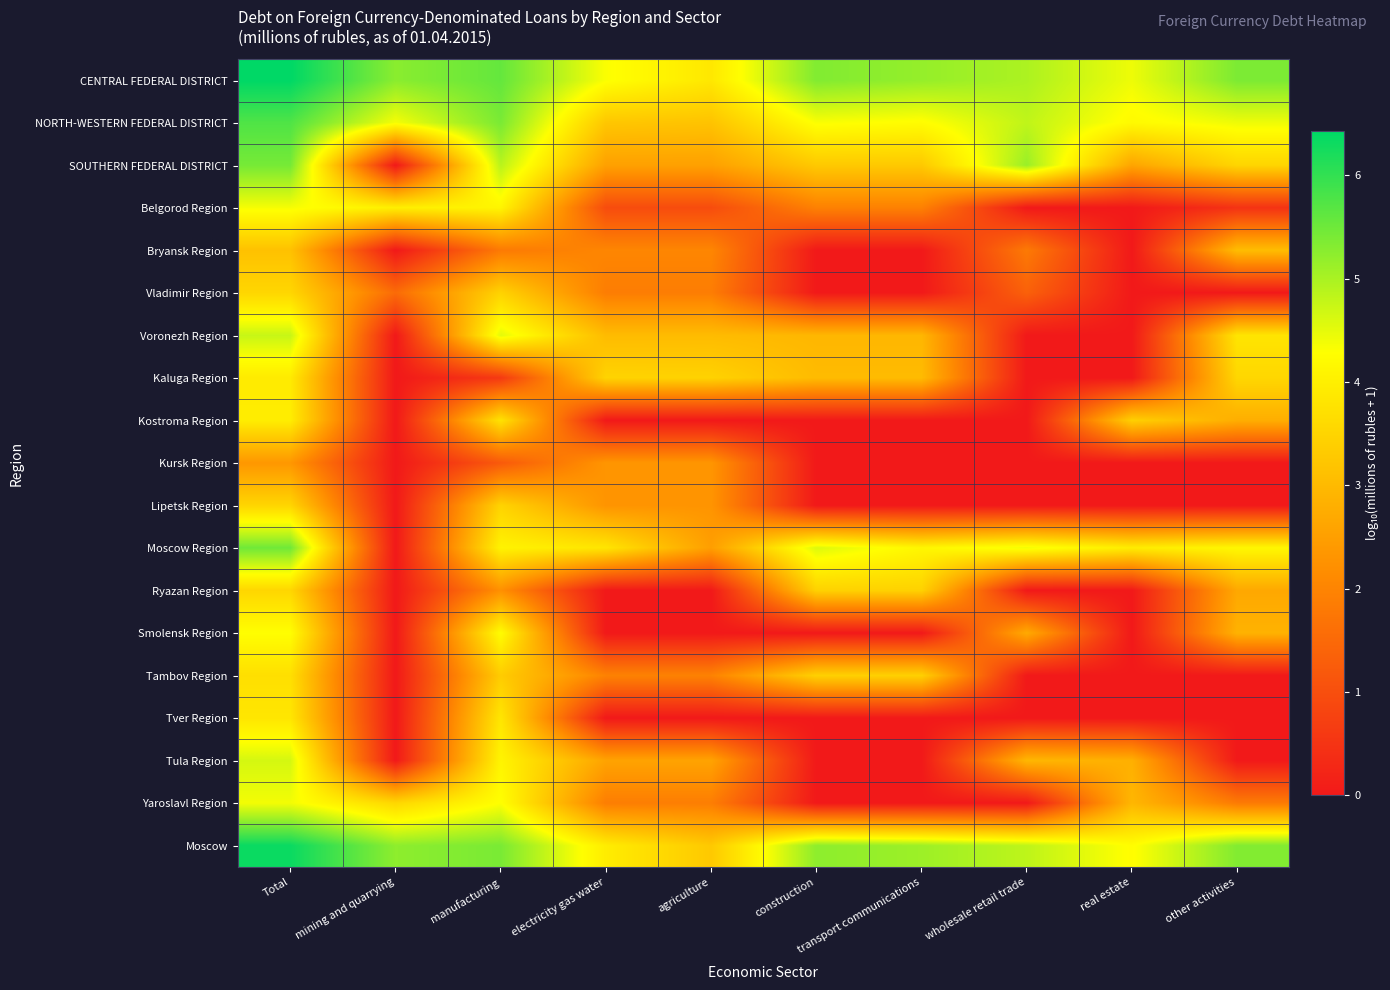

Reading left to right, extract all data points from this chart.

CENTRAL FEDERAL DISTRICT: Total=6.4	mining and quarrying=5.3	manufacturing=5.6	electricity gas water=4.3	agriculture=3.9	construction=5.3	transport communications=5.2	wholesale retail trade=5.0	real estate=4.4	other activities=5.4
NORTH-WESTERN FEDERAL DISTRICT: Total=5.8	mining and quarrying=4.4	manufacturing=5.4	electricity gas water=3.2	agriculture=3.2	construction=4.3	transport communications=4.2	wholesale retail trade=4.8	real estate=4.2	other activities=4.4
SOUTHERN FEDERAL DISTRICT: Total=5.4	mining and quarrying=0.0	manufacturing=4.9	electricity gas water=2.5	agriculture=2.5	construction=3.3	transport communications=3.3	wholesale retail trade=5.1	real estate=2.6	other activities=3.5
Belgorod Region: Total=4.4	mining and quarrying=4.0	manufacturing=4.1	electricity gas water=1.0	agriculture=1.0	construction=1.9	transport communications=1.9	wholesale retail trade=0.0	real estate=0.0	other activities=0.5
Bryansk Region: Total=3.1	mining and quarrying=0.0	manufacturing=1.8	electricity gas water=2.0	agriculture=2.0	construction=0.0	transport communications=0.0	wholesale retail trade=1.8	real estate=0.0	other activities=3.1
Vladimir Region: Total=3.5	mining and quarrying=1.5	manufacturing=3.5	electricity gas water=1.9	agriculture=1.9	construction=0.0	transport communications=0.0	wholesale retail trade=1.3	real estate=0.0	other activities=0.0
Voronezh Region: Total=4.8	mining and quarrying=0.0	manufacturing=4.5	electricity gas water=3.0	agriculture=3.0	construction=2.9	transport communications=2.9	wholesale retail trade=0.0	real estate=0.0	other activities=3.8
Kaluga Region: Total=3.9	mining and quarrying=0.0	manufacturing=0.6	electricity gas water=3.5	agriculture=3.5	construction=3.0	transport communications=3.0	wholesale retail trade=0.0	real estate=0.0	other activities=3.5
Kostroma Region: Total=4.0	mining and quarrying=0.0	manufacturing=3.8	electricity gas water=0.0	agriculture=0.0	construction=0.0	transport communications=0.0	wholesale retail trade=0.0	real estate=3.4	other activities=2.8
Kursk Region: Total=2.3	mining and quarrying=0.0	manufacturing=1.2	electricity gas water=2.3	agriculture=2.3	construction=0.0	transport communications=0.0	wholesale retail trade=0.0	real estate=0.0	other activities=0.0
Lipetsk Region: Total=3.5	mining and quarrying=0.0	manufacturing=3.5	electricity gas water=2.3	agriculture=2.3	construction=0.0	transport communications=0.0	wholesale retail trade=0.0	real estate=0.0	other activities=0.0
Moscow Region: Total=5.5	mining and quarrying=0.0	manufacturing=4.1	electricity gas water=3.8	agriculture=2.5	construction=4.6	transport communications=4.1	wholesale retail trade=4.4	real estate=3.9	other activities=4.1
Ryazan Region: Total=3.5	mining and quarrying=0.0	manufacturing=2.2	electricity gas water=0.0	agriculture=0.0	construction=3.4	transport communications=3.4	wholesale retail trade=0.0	real estate=0.0	other activities=2.7
Smolensk Region: Total=4.3	mining and quarrying=0.0	manufacturing=4.2	electricity gas water=0.0	agriculture=0.0	construction=0.0	transport communications=0.0	wholesale retail trade=2.7	real estate=0.0	other activities=2.9
Tambov Region: Total=3.7	mining and quarrying=0.0	manufacturing=3.3	electricity gas water=2.0	agriculture=2.0	construction=3.4	transport communications=3.4	wholesale retail trade=0.0	real estate=0.0	other activities=0.0
Tver Region: Total=3.8	mining and quarrying=0.0	manufacturing=3.8	electricity gas water=0.0	agriculture=0.0	construction=0.0	transport communications=0.0	wholesale retail trade=0.0	real estate=0.0	other activities=0.0
Tula Region: Total=4.6	mining and quarrying=0.0	manufacturing=4.1	electricity gas water=2.6	agriculture=2.6	construction=0.0	transport communications=0.0	wholesale retail trade=2.9	real estate=2.8	other activities=0.0
Yaroslavl Region: Total=4.4	mining and quarrying=3.5	manufacturing=4.3	electricity gas water=1.9	agriculture=1.9	construction=0.0	transport communications=0.0	wholesale retail trade=0.0	real estate=2.9	other activities=1.8
Moscow: Total=6.3	mining and quarrying=5.2	manufacturing=5.4	electricity gas water=3.9	agriculture=3.3	construction=5.2	transport communications=5.1	wholesale retail trade=4.8	real estate=4.3	other activities=5.3